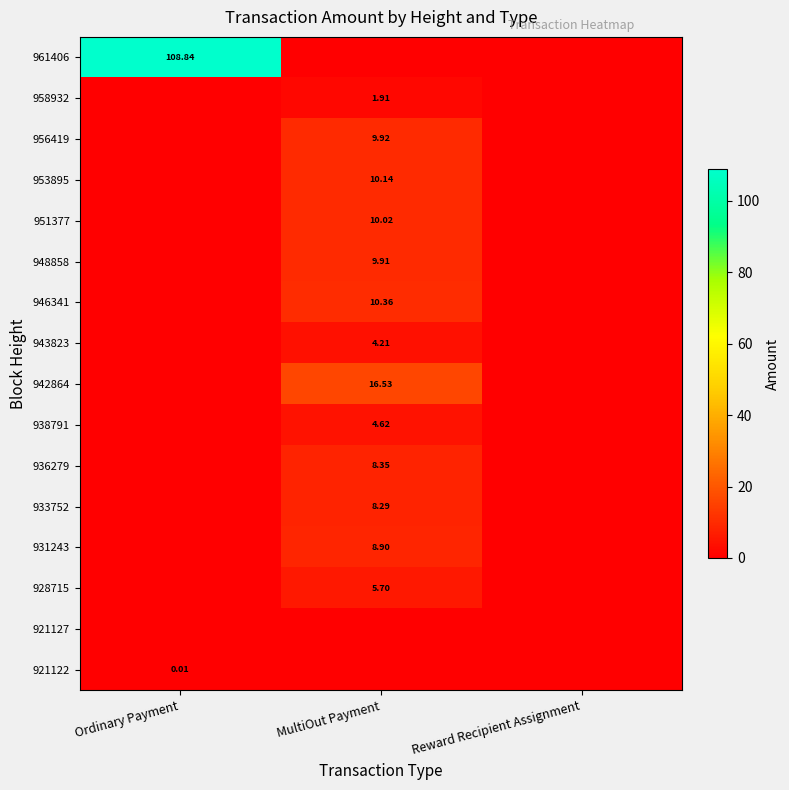

At how many categories does at least one series exceed 92?

1